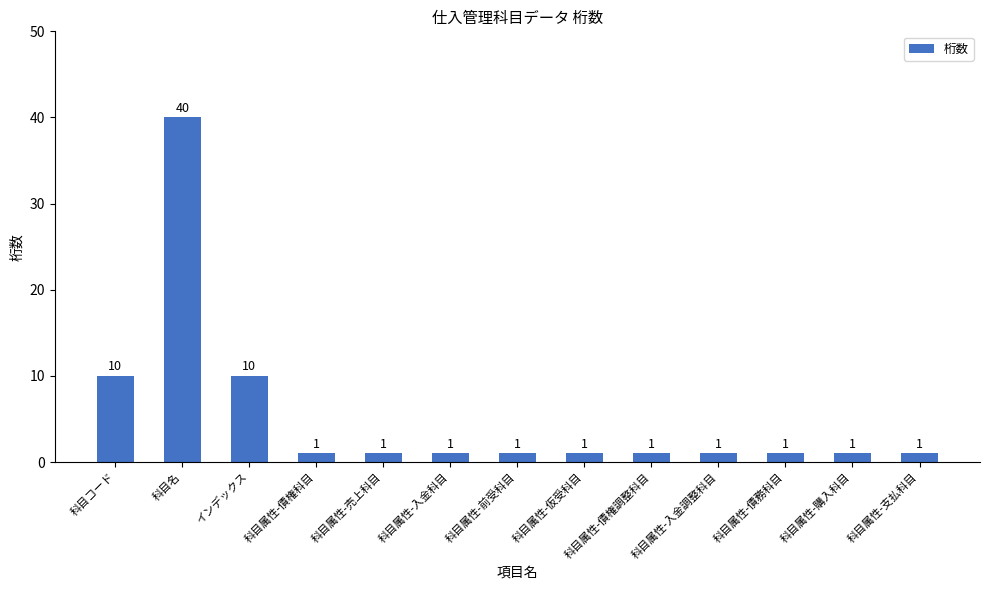

Reading left to right, transcribe all the data shown in this chart.

科目コード=10	科目名=40	インデックス=10	科目属性-債権科目=1	科目属性-売上科目=1	科目属性-入金科目=1	科目属性-前受科目=1	科目属性-仮受科目=1	科目属性-債権調整科目=1	科目属性-入金調整科目=1	科目属性-債務科目=1	科目属性-購入科目=1	科目属性-支払科目=1